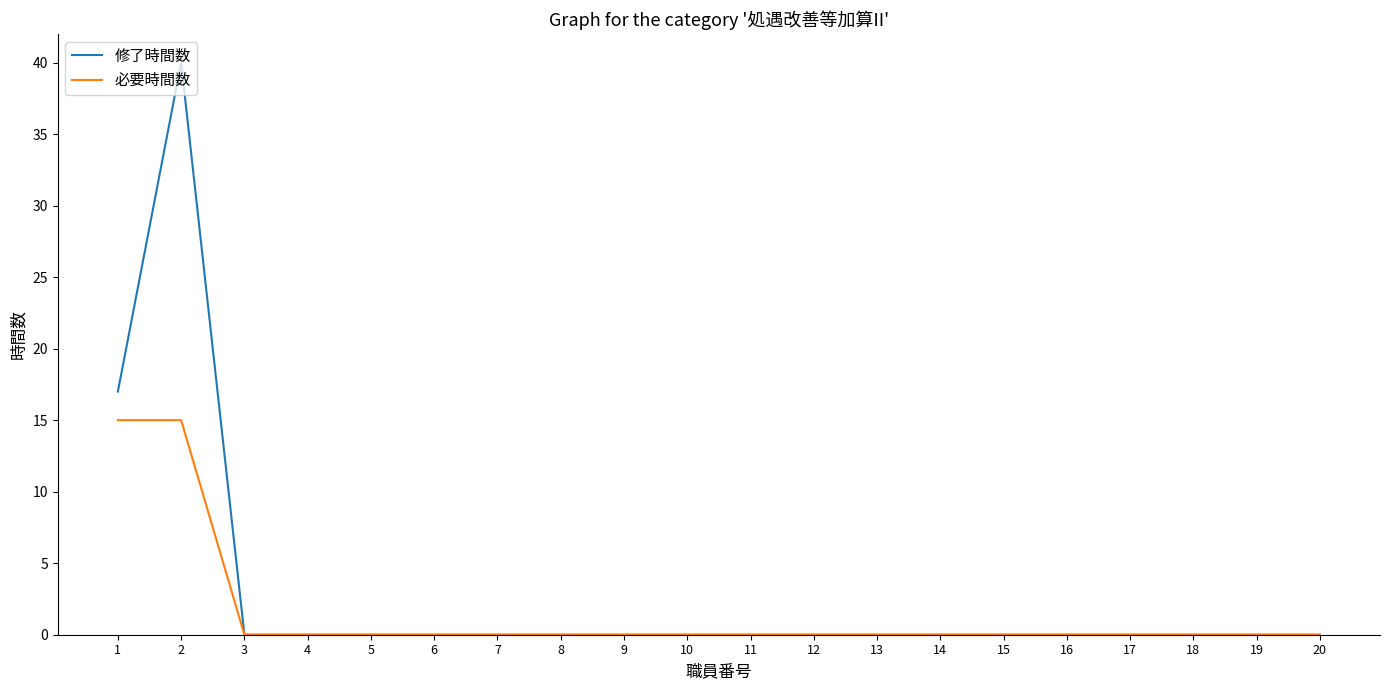

What are all the series names shown in the legend?

修了時間数, 必要時間数